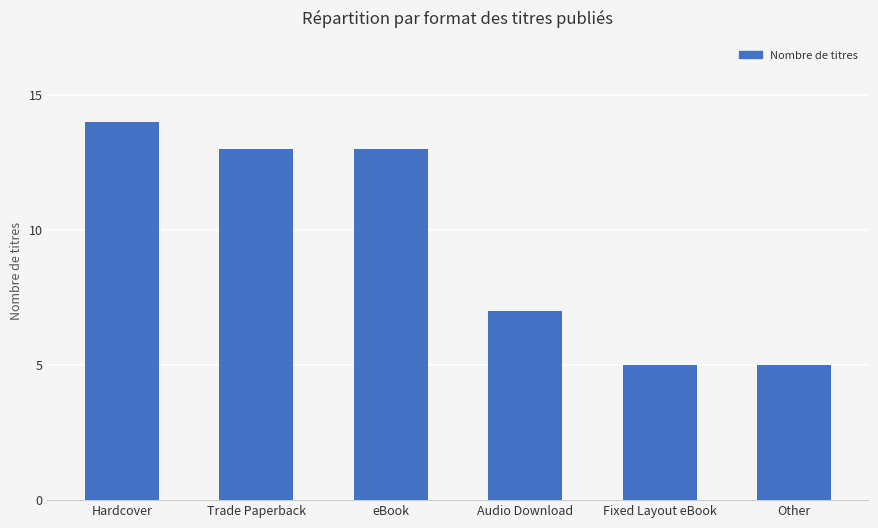

What is the label of the 1st bar from the left?

Hardcover